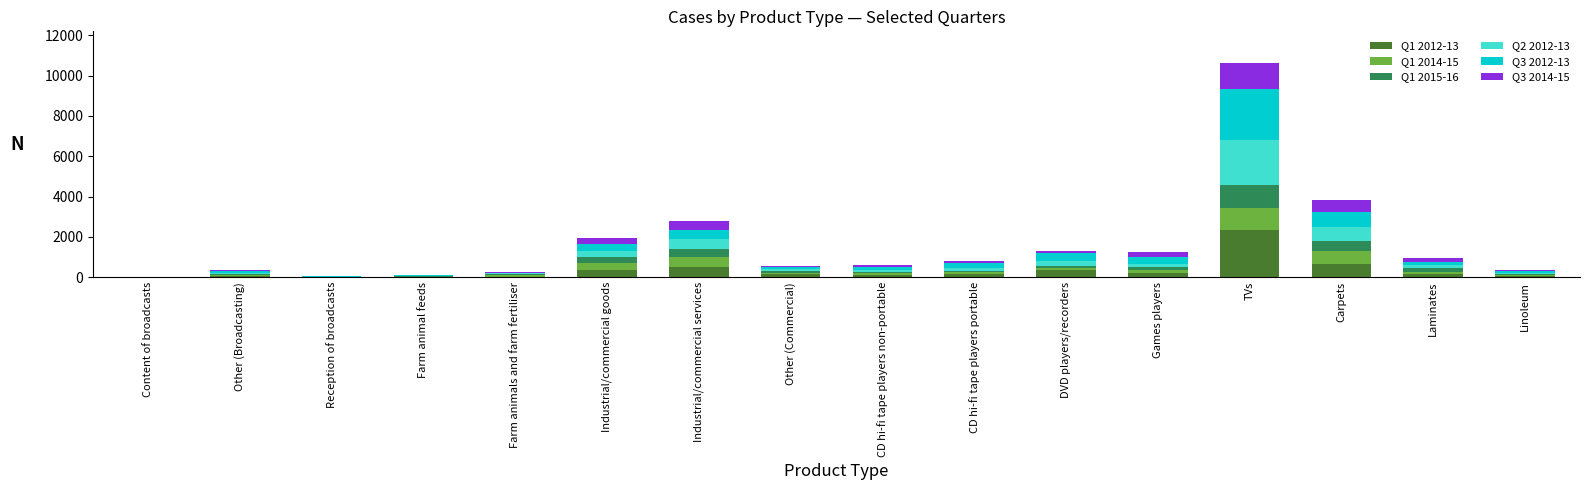

Does the chart contain stacked bars?

Yes